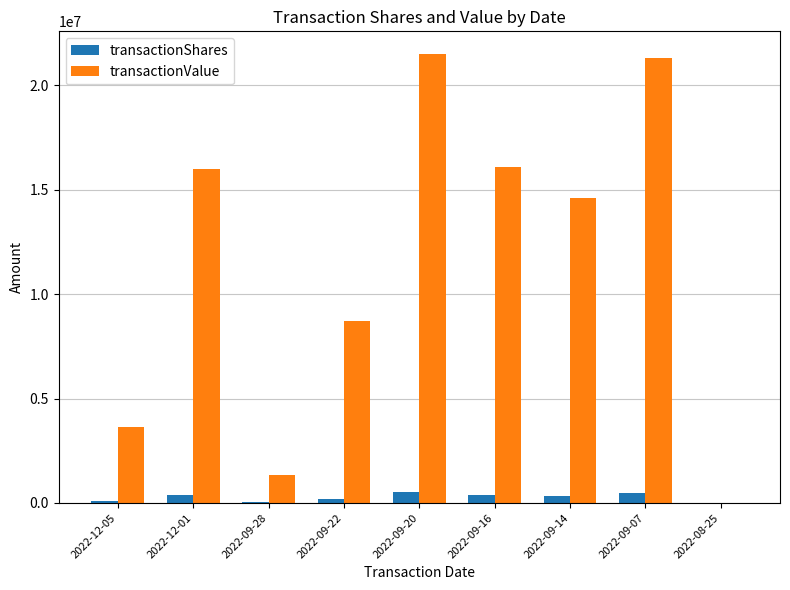

Are the bars horizontal?

No